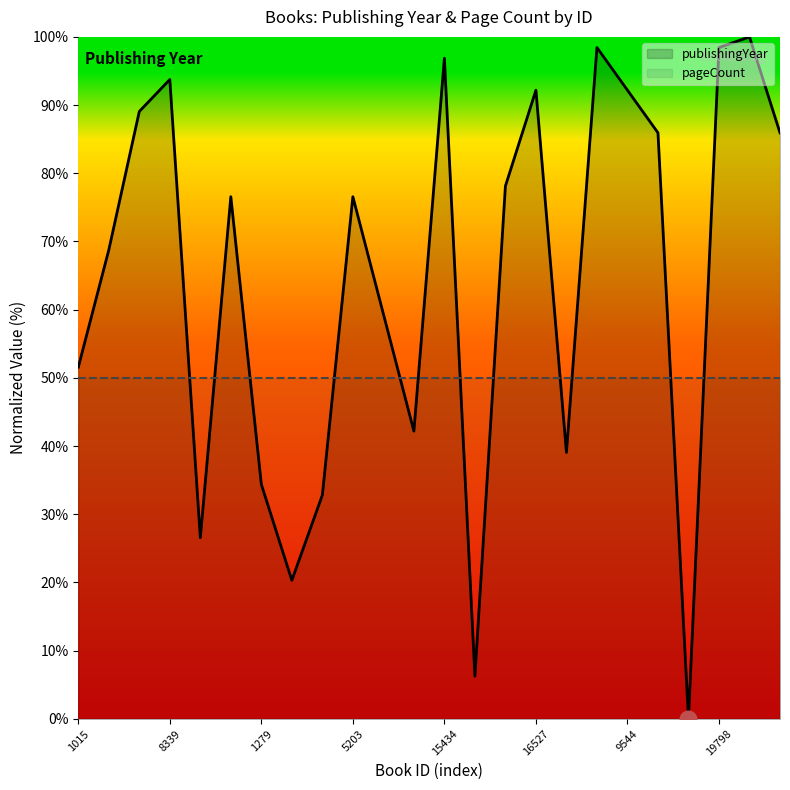

How many values in the publishingYear series are below 76?

11